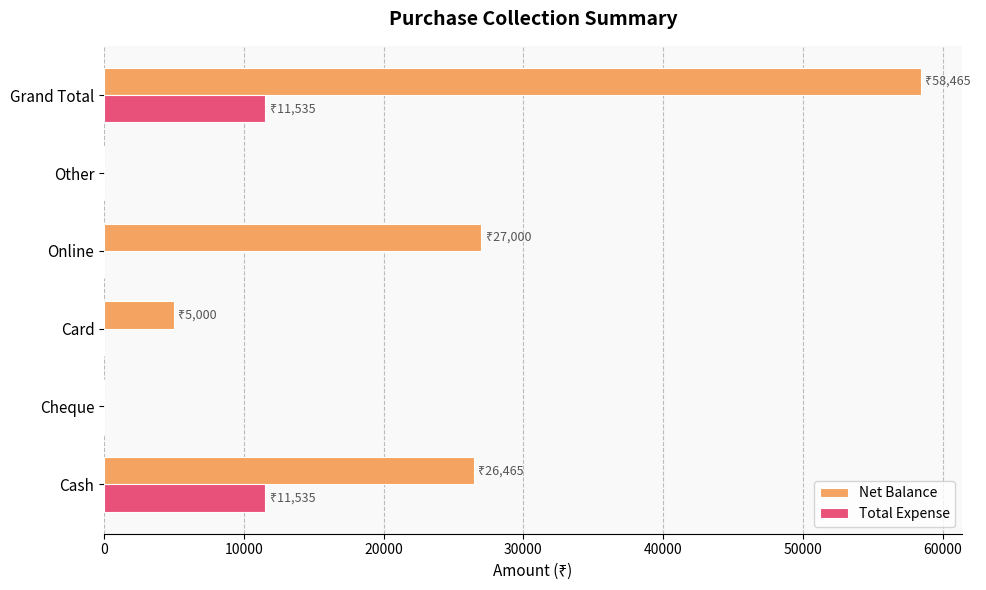

What is the average value of the Total Expense series?

3845